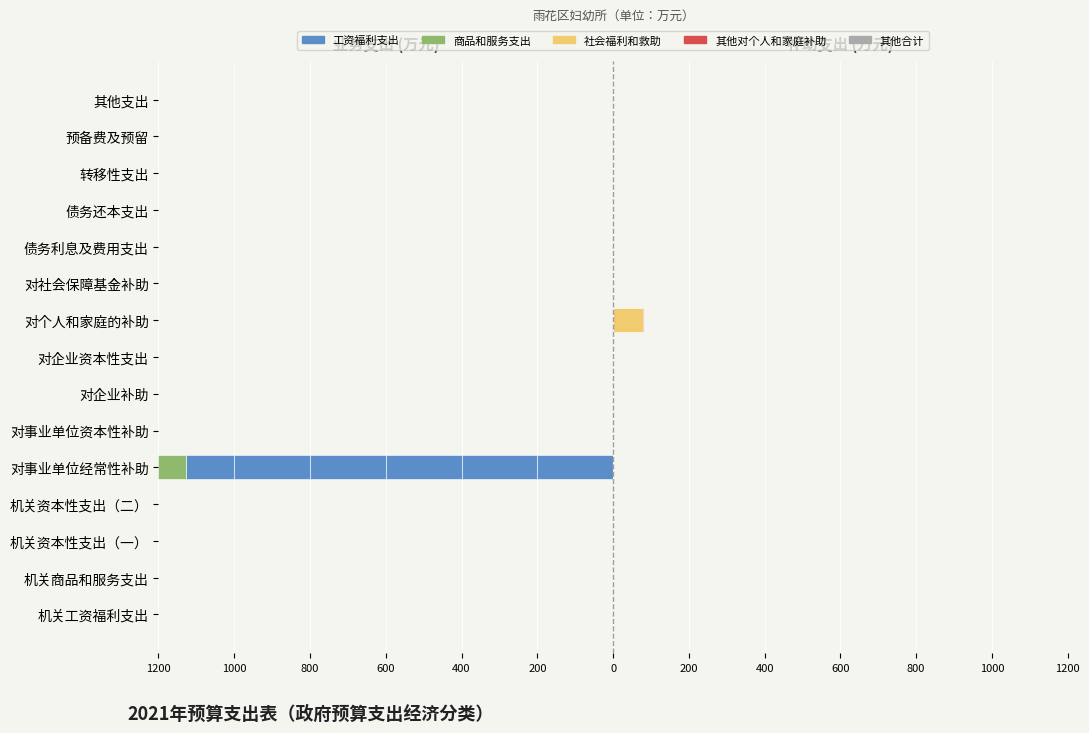

Rank the series at 1000 from lowest to highest value.

工资福利支出, 商品和服务支出, 社会福利和救助, 其他对个人和家庭补助, 其他合计